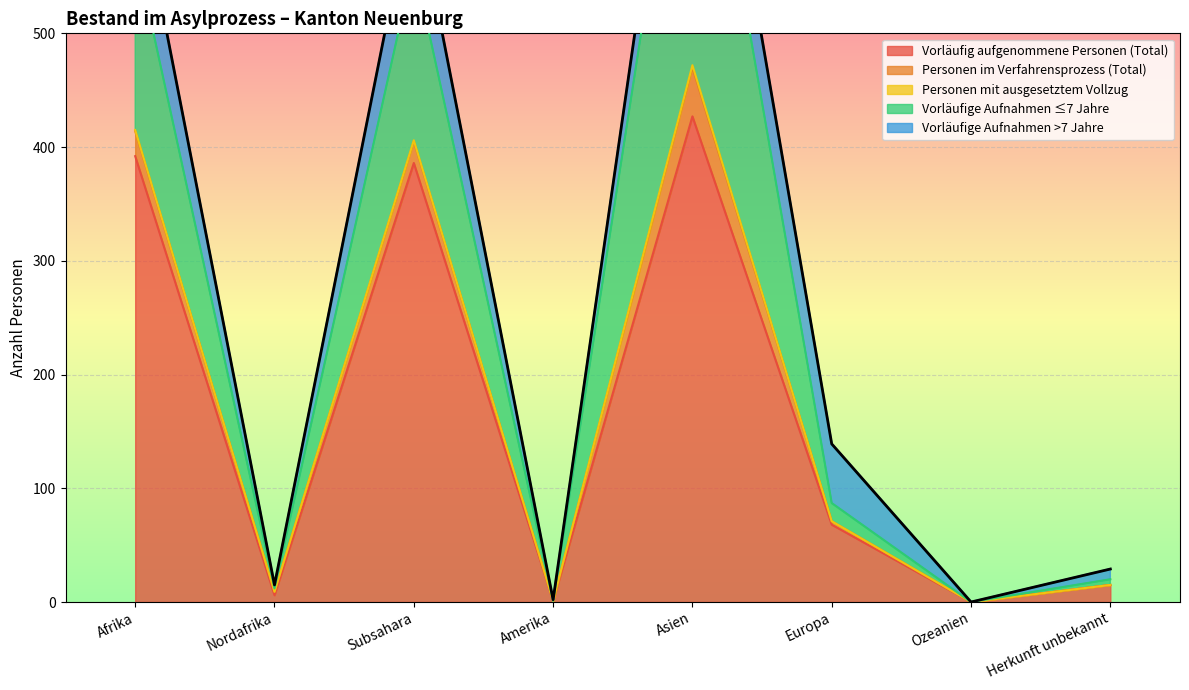

What is the label of the 1st point from the left?

Afrika